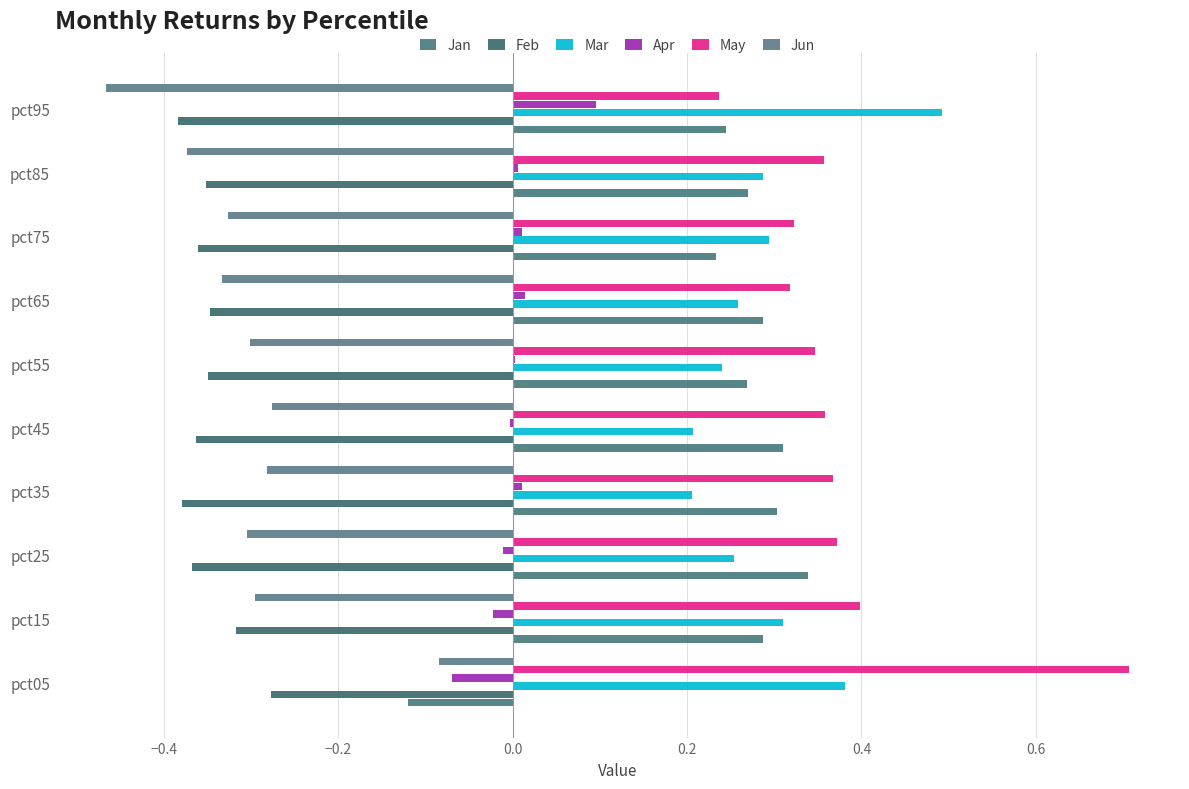

Count the number of categories in the chart.

10